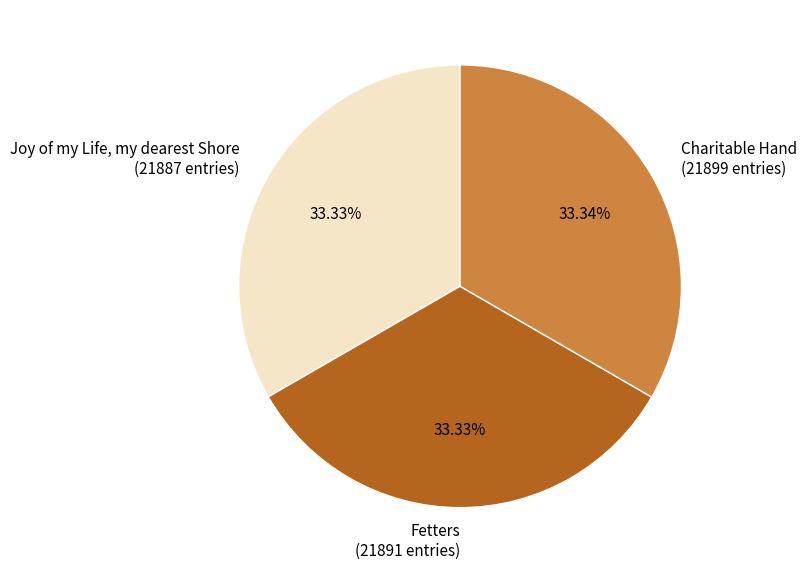

True or false: Joy of my Life, my dearest Shore accounts for 33% of the total.

True